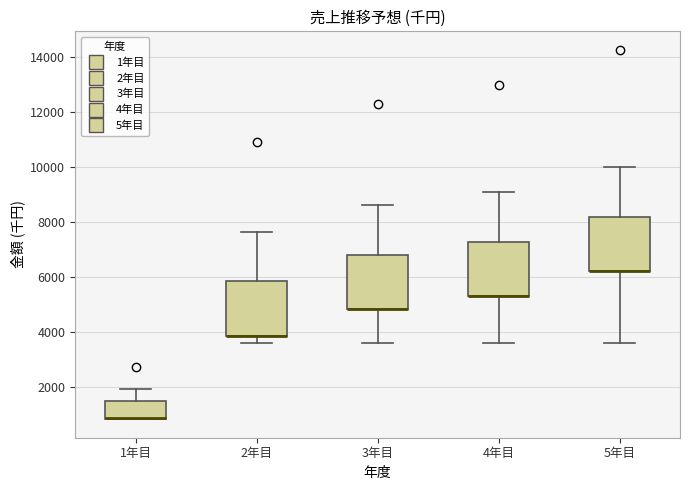

Where does the lower whisker of the box for 3年目 end on the y-axis? The values are not printed on the chart, so give them approximately, as read against the axis.

3600